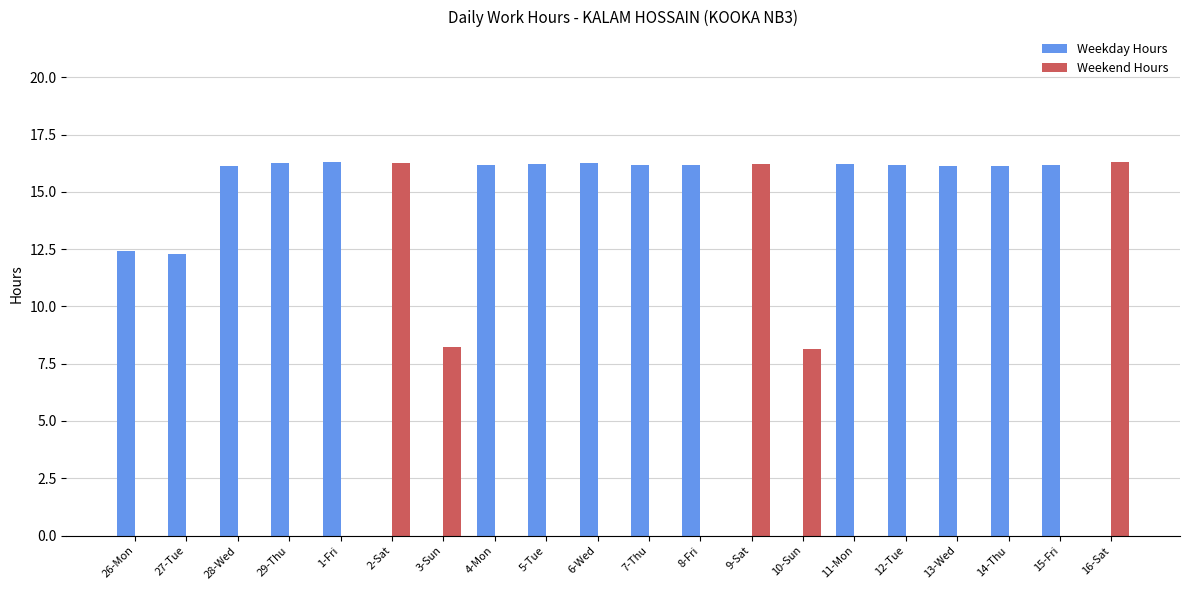

What are all the series names shown in the legend?

Weekday Hours, Weekend Hours